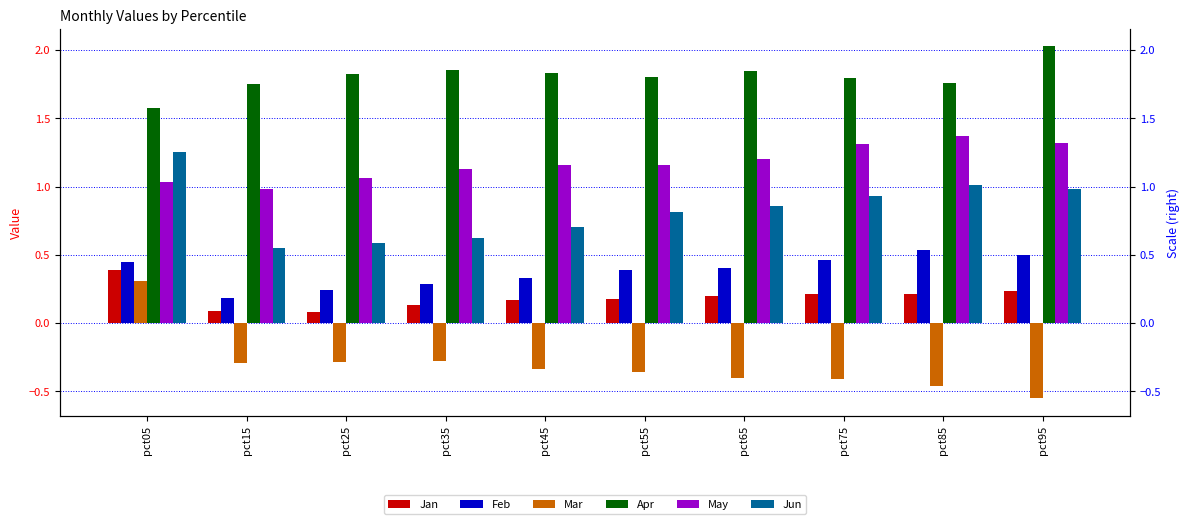

List the series in order of their peak value, lowest first.

Mar, Jan, Feb, Jun, May, Apr